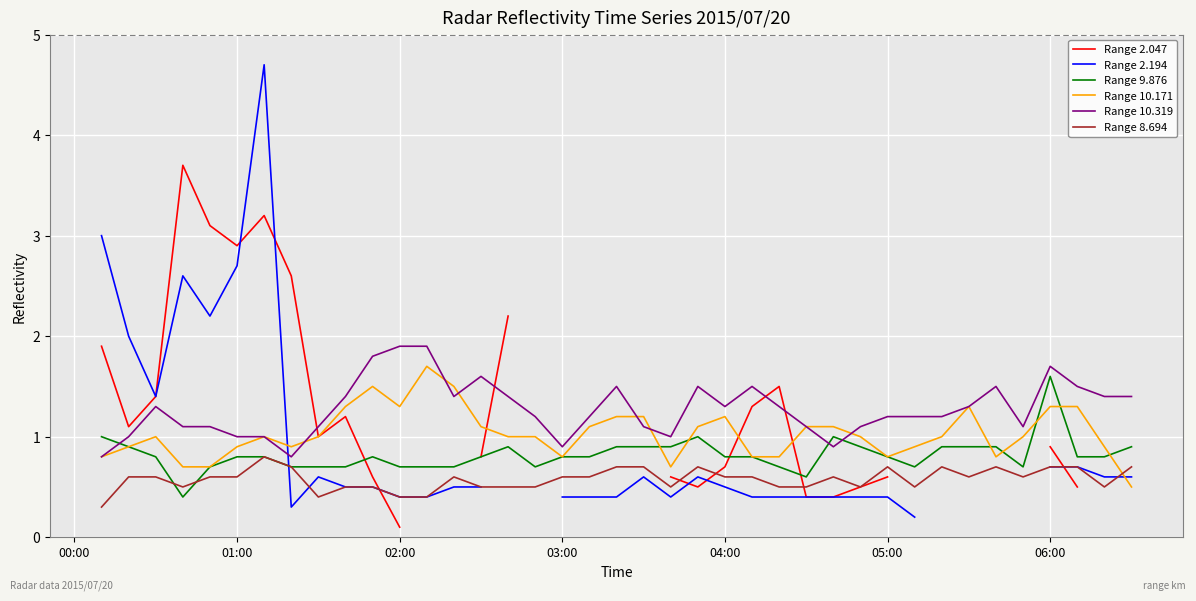

How many Range 10.171 values are between 0 and 1?

23